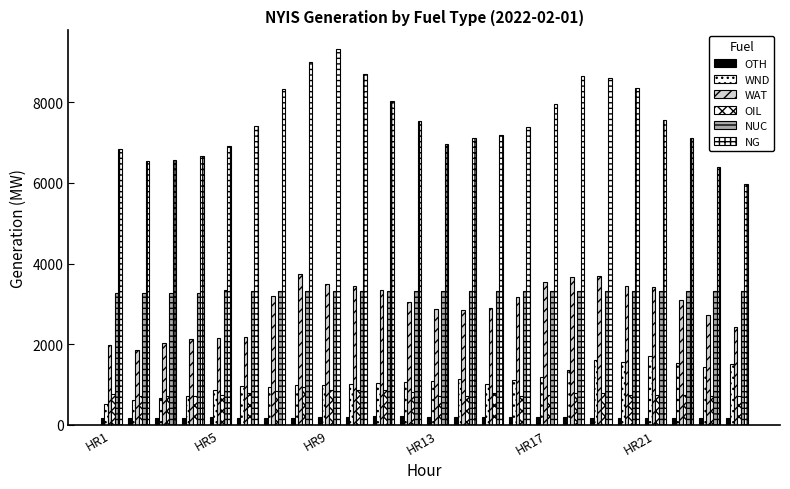

How many series are shown in this chart?

6